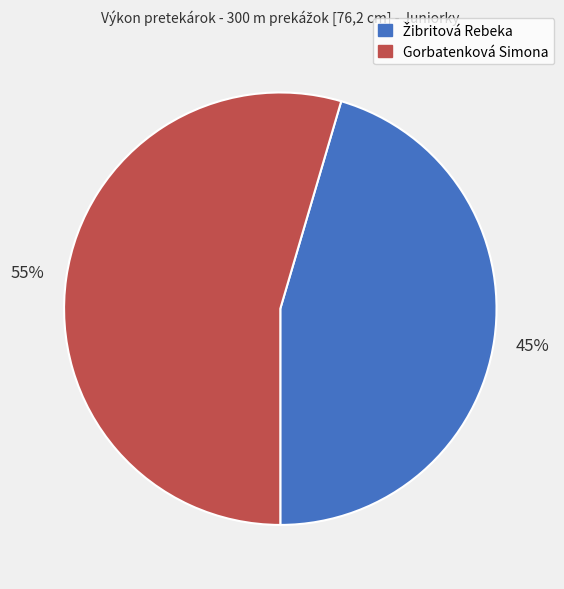

Which slice represents more than half of the pie?

Gorbatenková Simona